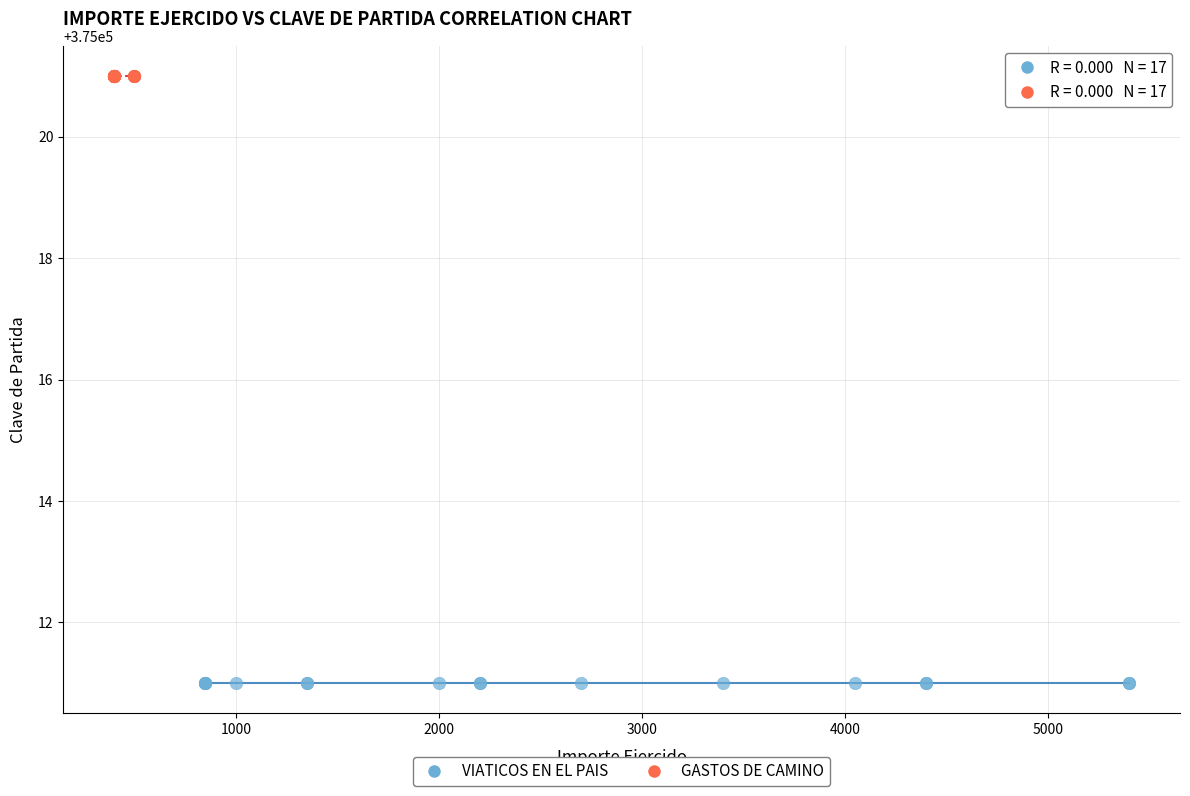

Which series reaches the maximum Y coordinate?

GASTOS DE CAMINO